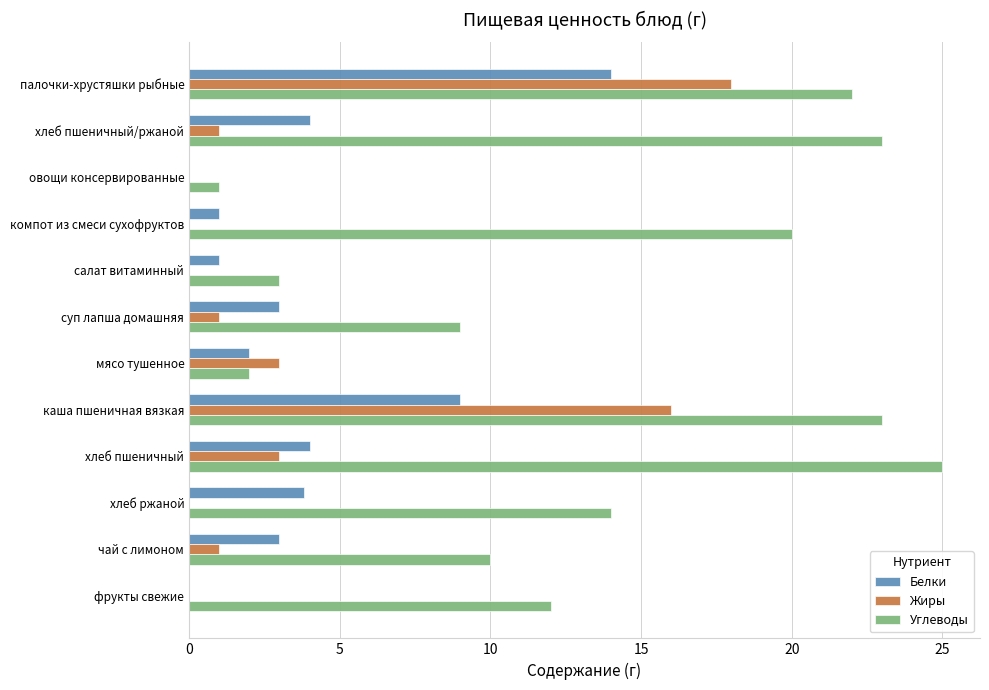

What is the approximate value of Углеводы at хлеб ржаной?

14.0